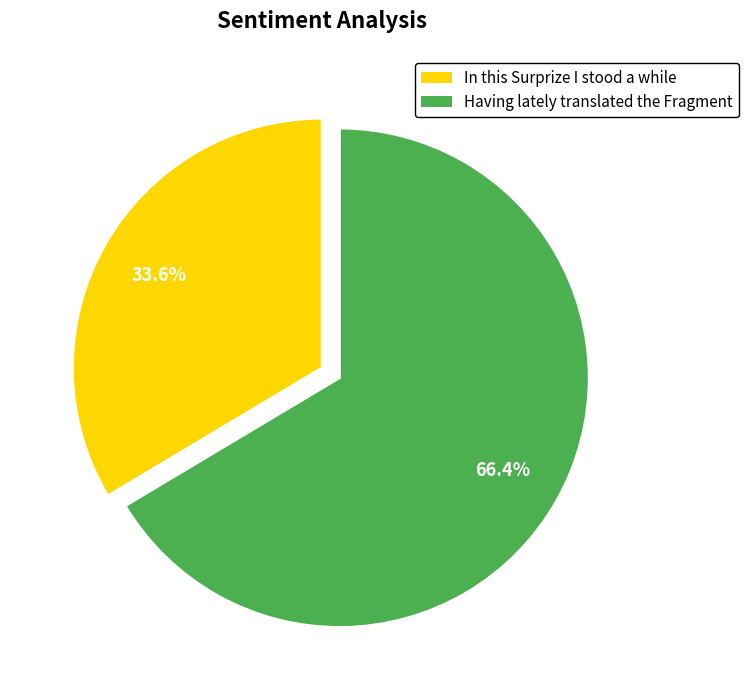

What is the ratio of the value at In this Surprize I stood a while to the value at Having lately translated the Fragment?

0.5